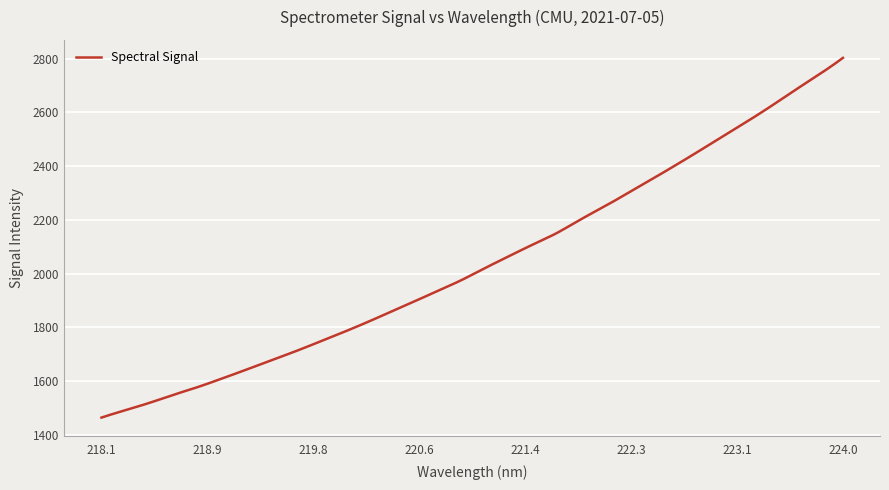

What is the average value?

2042.3